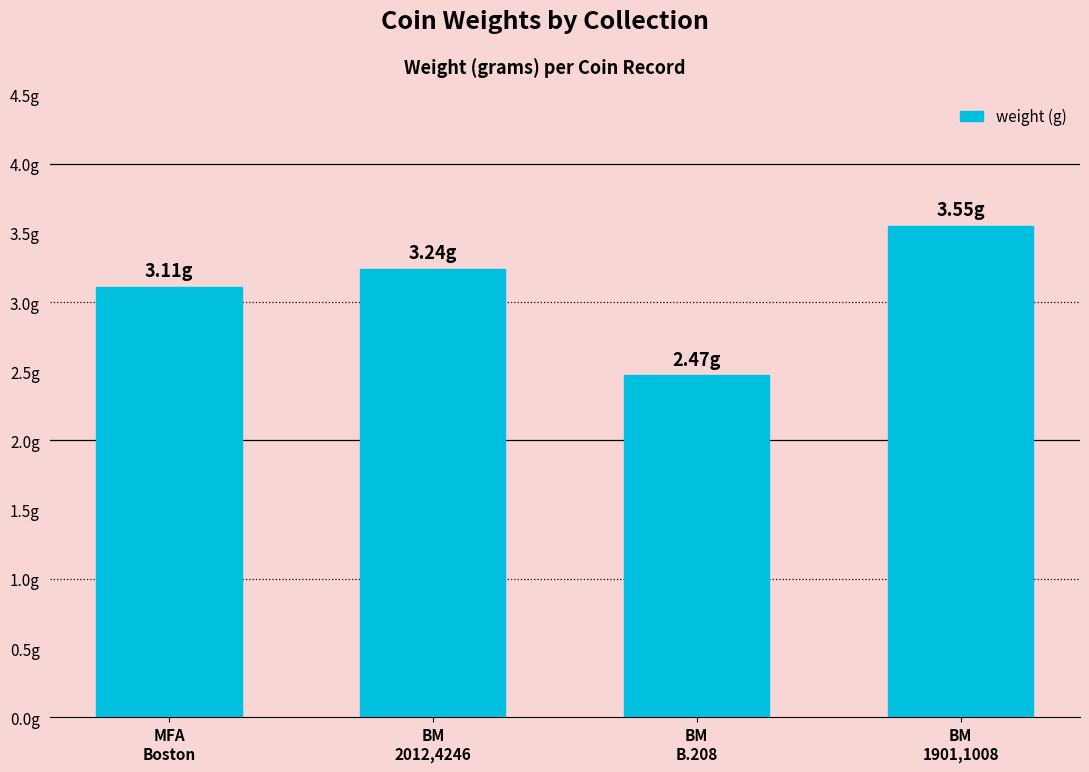

What is the difference between the second highest and minimum values?

0.8